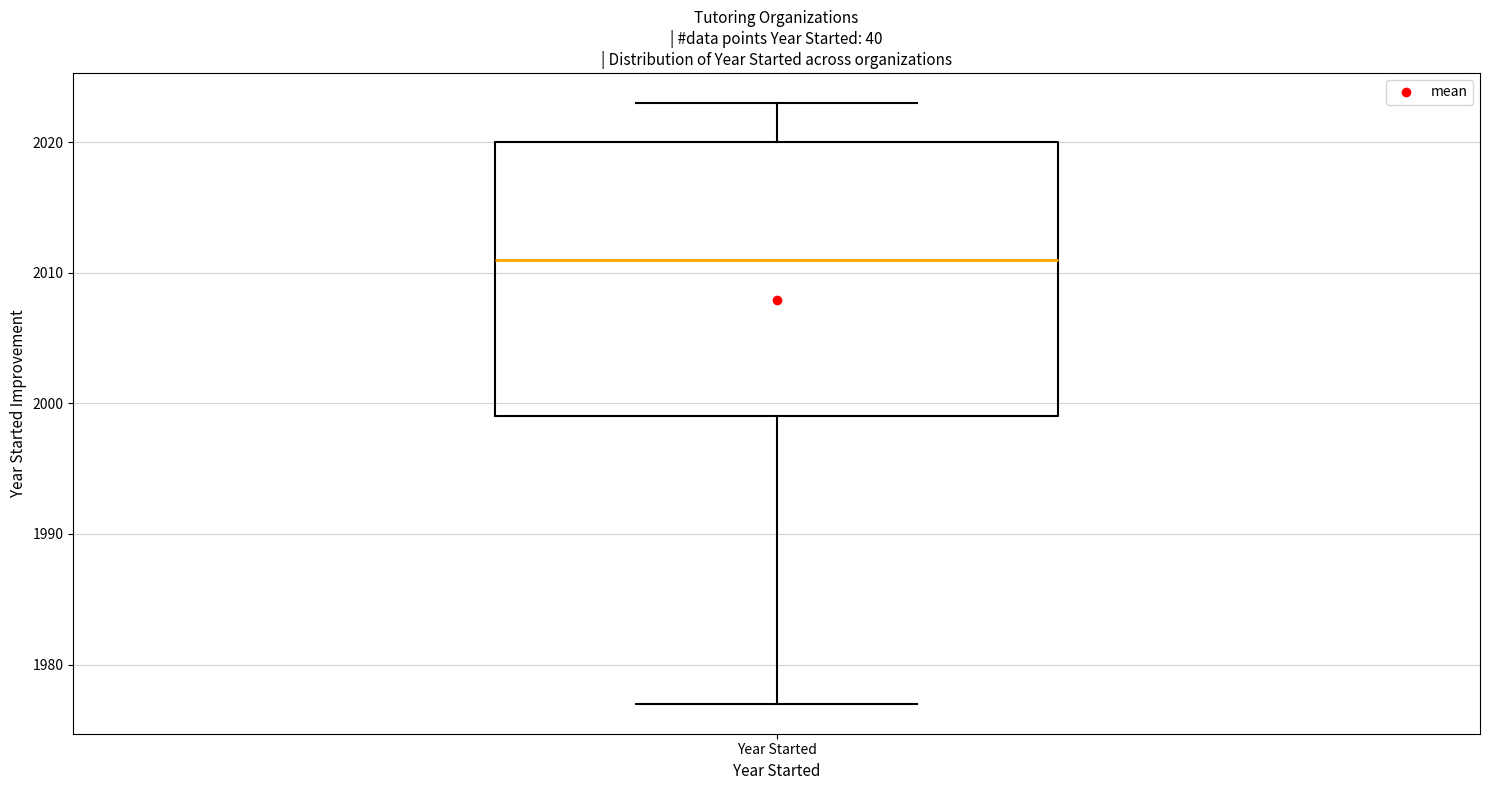

Read this box plot against the y-axis: the position of the median line, the range covered by the box, and the ends of both whiskers. The values are not printed on the chart, so give them approximately, as read against the axis.

median 2011, box 1999 to 2020, whiskers 1977 to 2023